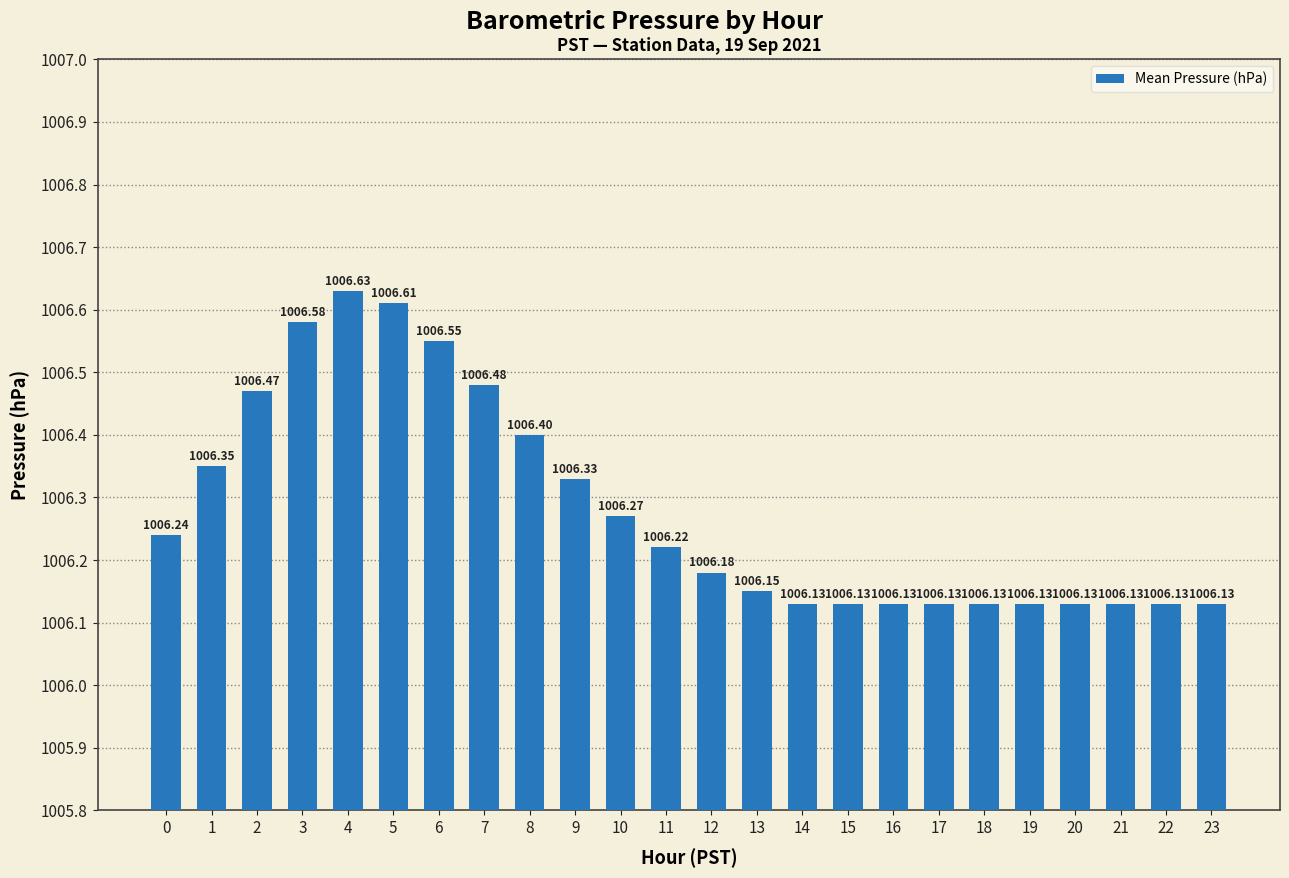

What value does the data have at 1?

1006.4